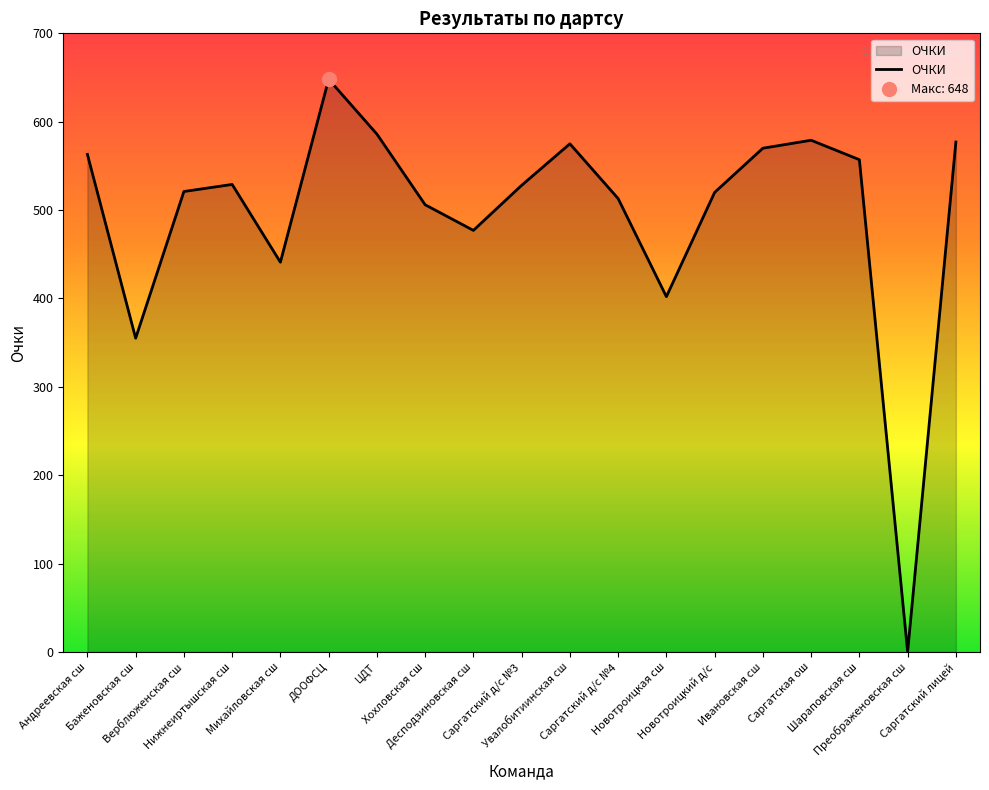

Rank the categories by value from highest to lowest.

ДООФСЦ, ЦДТ, Саргатская ош, Саргатский лицей, Увалобитиинская сш, Ивановская сш, Андреевская сш, Шараповская сш, Нижнеиртышская сш, Саргатский д/с №3, Верблюженская сш, Новотроицкий д/с, Саргатский д/с №4, Хохловская сш, Десподзиновская сш, Михайловская сш, Новотроицкая сш, Баженовская сш, Преображеновская сш